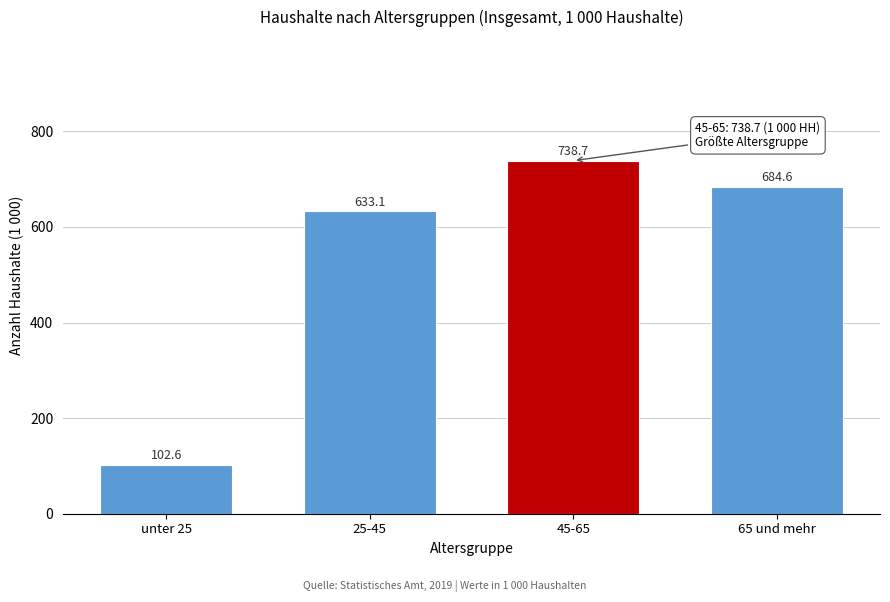

Reading left to right, list all the values displayed in this chart.

unter 25=102.6	25-45=633.1	45-65=738.7	65 und mehr=684.6